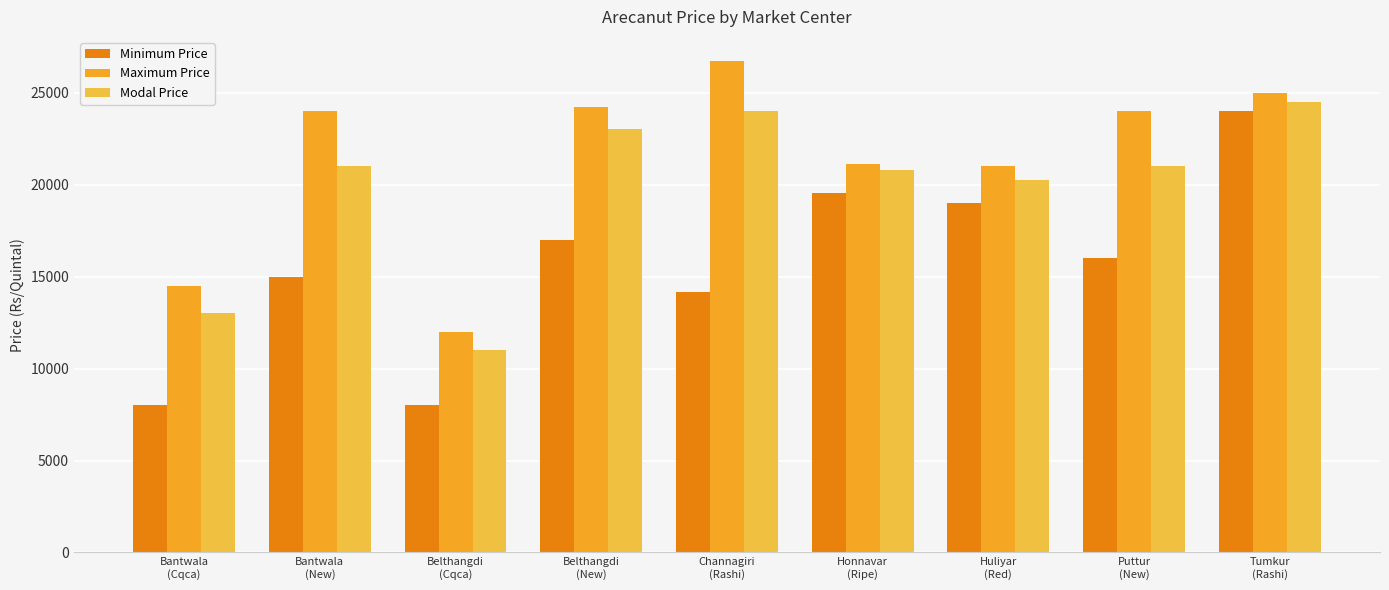

Rank the series by their maximum value, from lowest to highest.

Minimum Price, Modal Price, Maximum Price